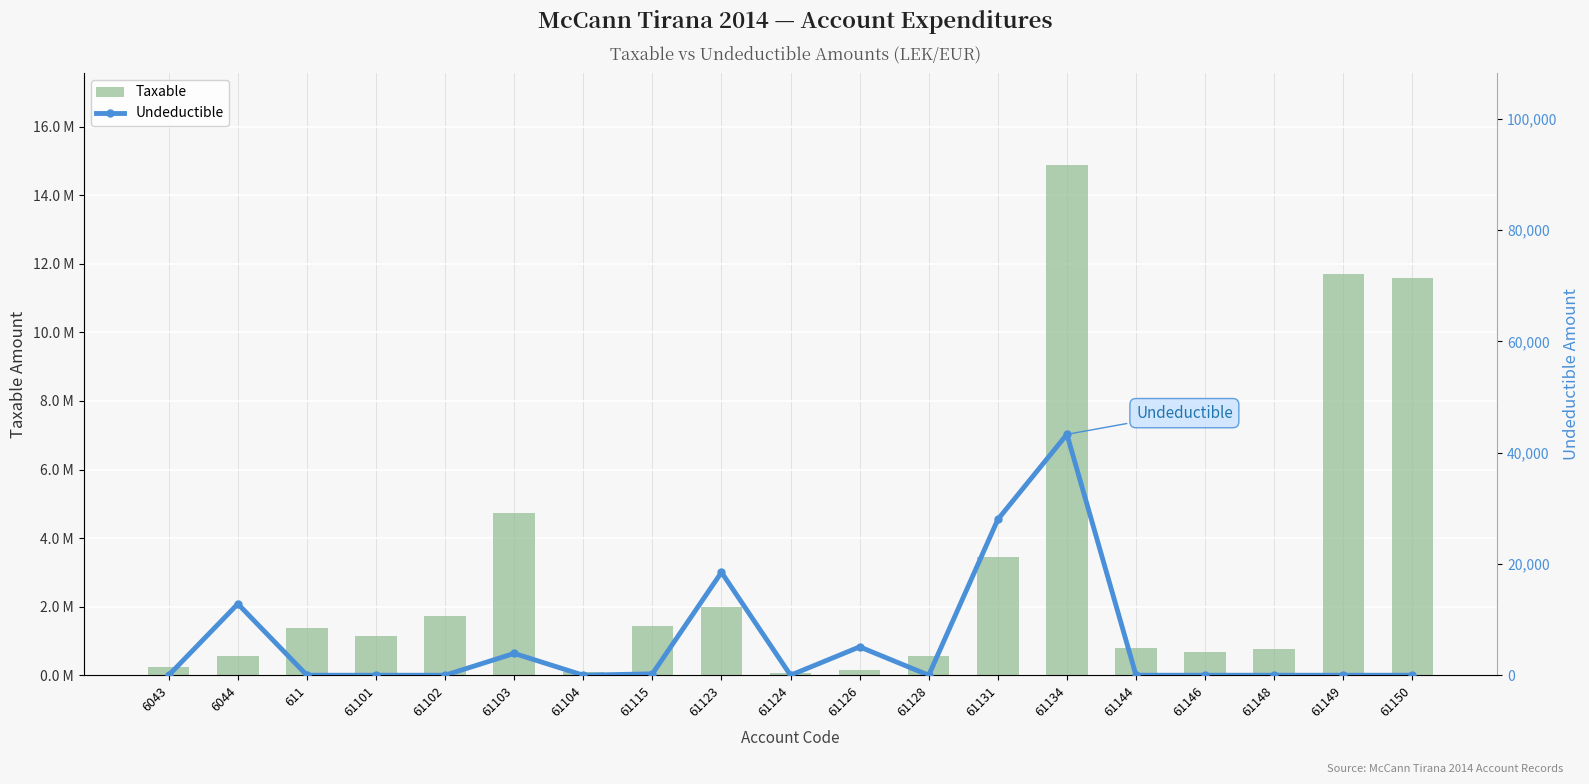

Which category has the lowest value in the Undeductible series?

6043